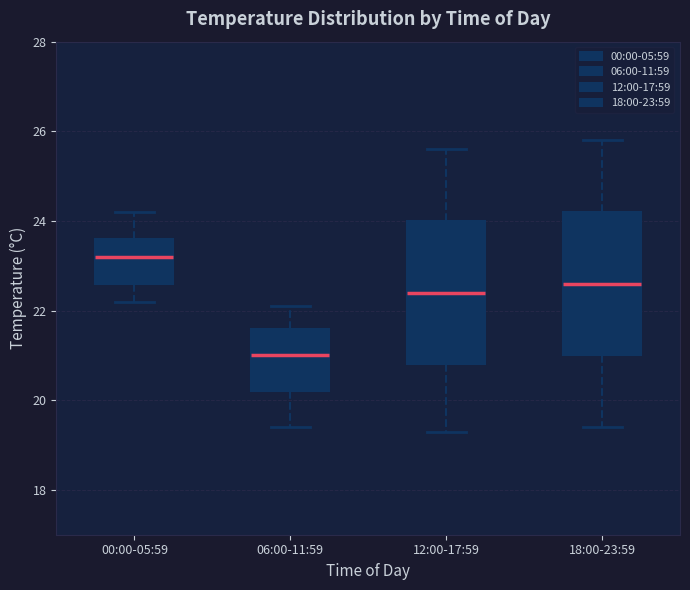

Reading left to right, transcribe this box plot: for each box, give where its median line is, the range the box spans, and where its two whiskers end, as read against the y-axis. The values are not printed on the chart, so give them approximately, as read against the axis.

00:00-05:59: median 23.2, box 22.6 to 23.6, whiskers 22.2 to 24.2
06:00-11:59: median 21.0, box 20.2 to 21.6, whiskers 19.4 to 22.2
12:00-17:59: median 22.4, box 20.8 to 24.0, whiskers 19.4 to 25.6
18:00-23:59: median 22.6, box 21.0 to 24.2, whiskers 19.4 to 25.8